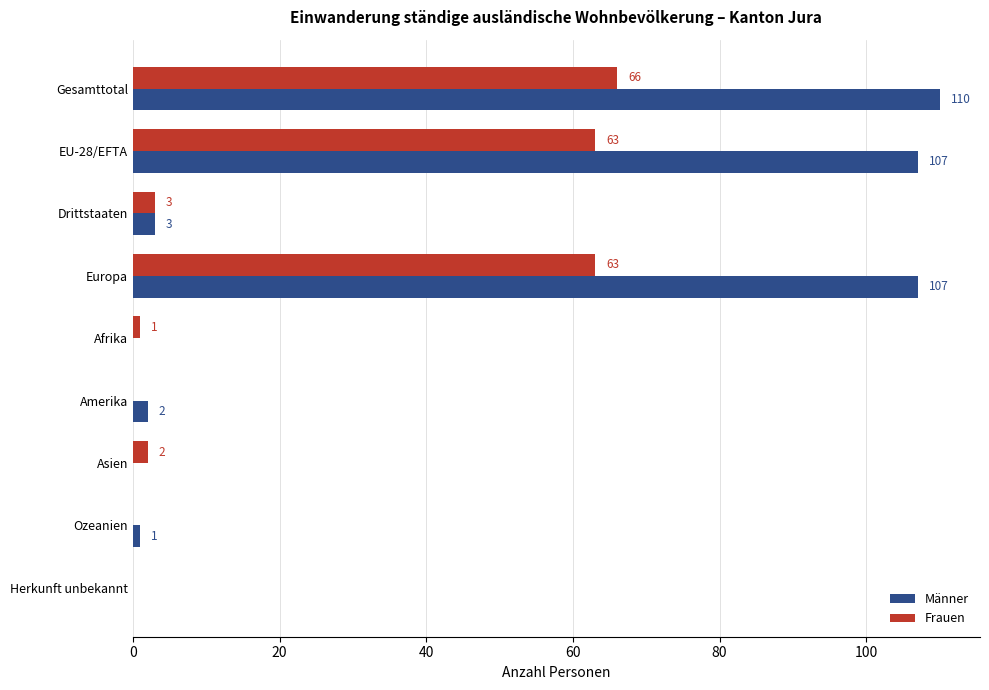

The value of Frauen at Herkunft unbekannt is 0. True or false?

True